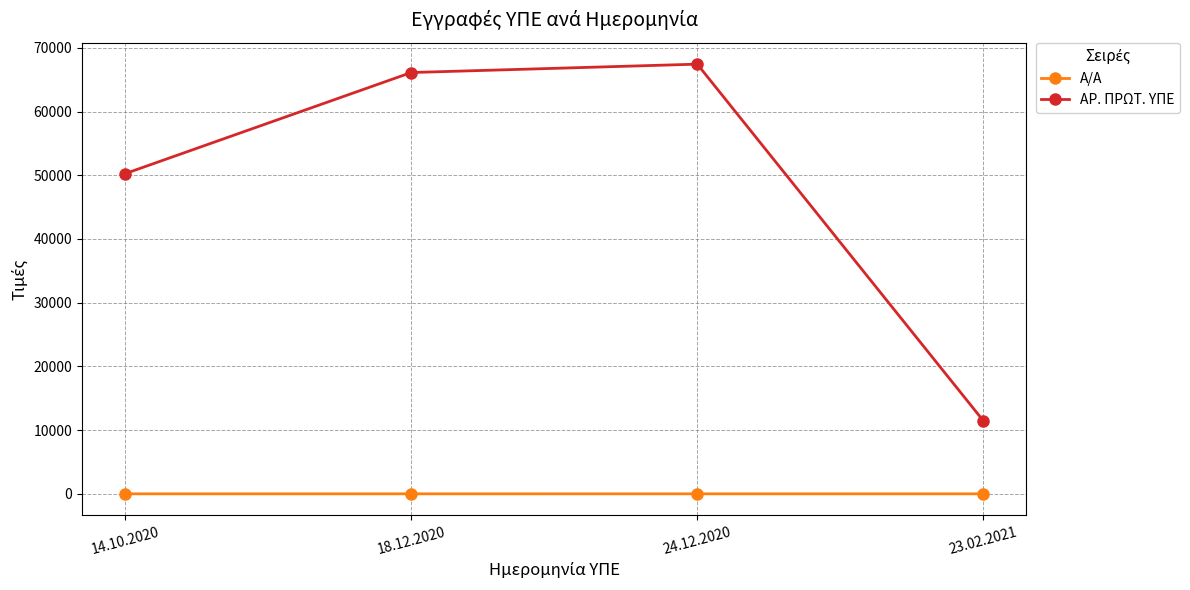

Which series has the largest range (max minus min)?

ΑΡ. ΠΡΩΤ. ΥΠΕ